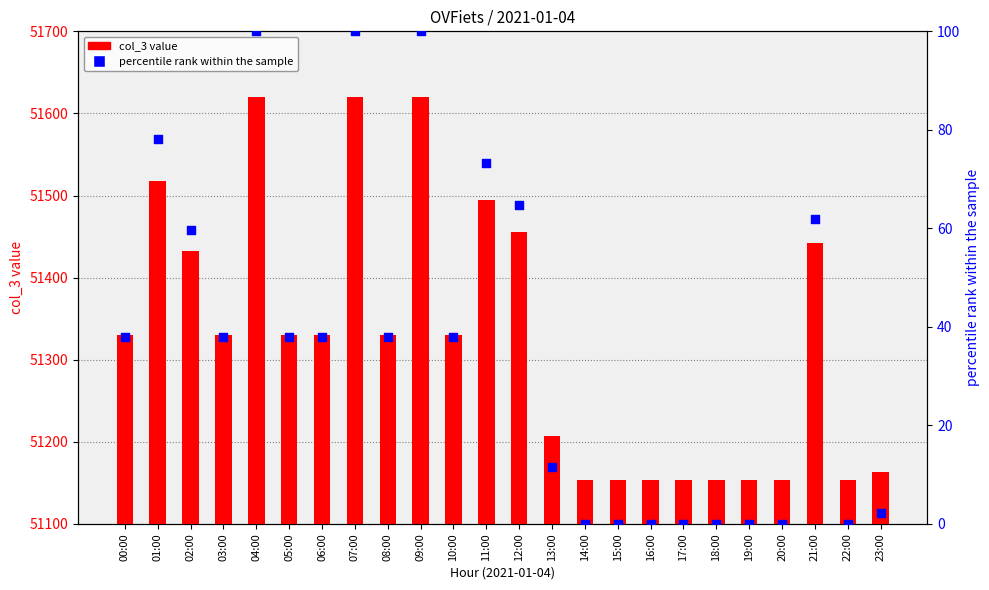

Which series reaches the maximum Y coordinate?

col_3 value